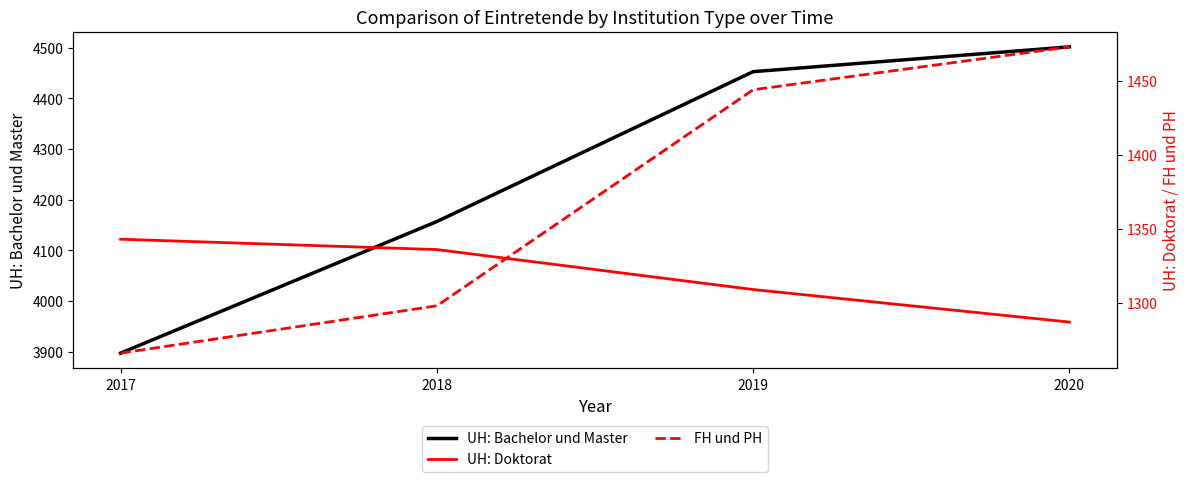

Between 2017 and 2019, which series saw the biggest shift?

UH: Bachelor und Master